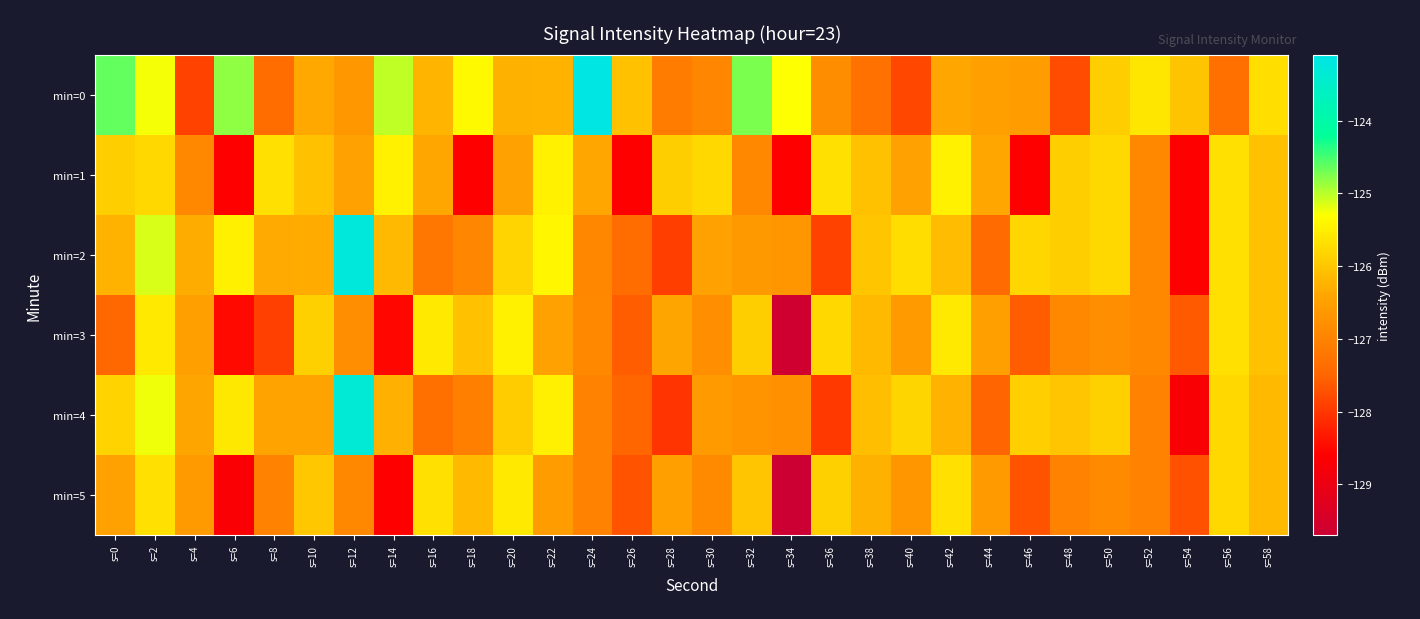

At which category does the chart reach its peak across all series?

s=24